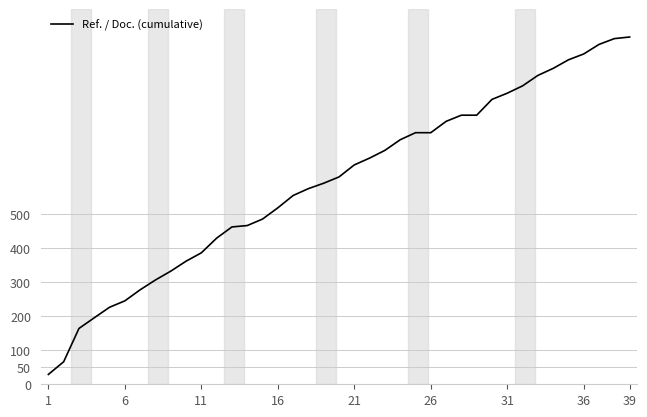

What is the difference between the maximum and minimum values?

991.7